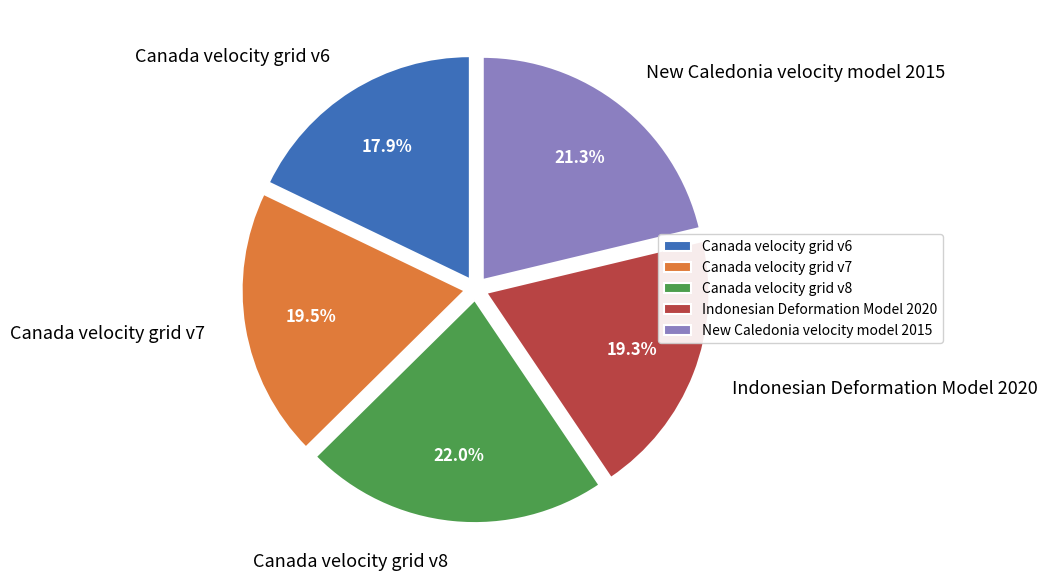

Between Indonesian Deformation Model 2020 and New Caledonia velocity model 2015, which is larger?

New Caledonia velocity model 2015